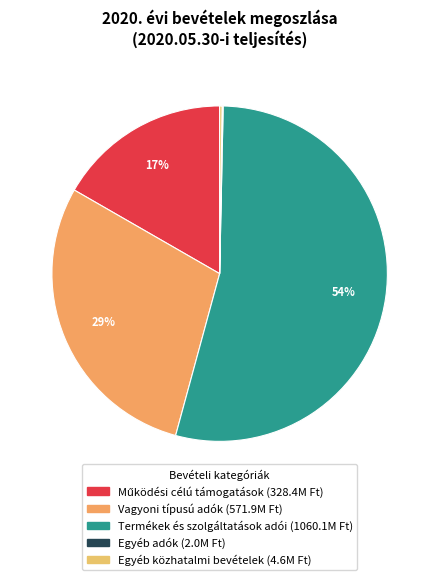

To the nearest percent, what portion does Termékek és szolgáltatások adói represent?

54%